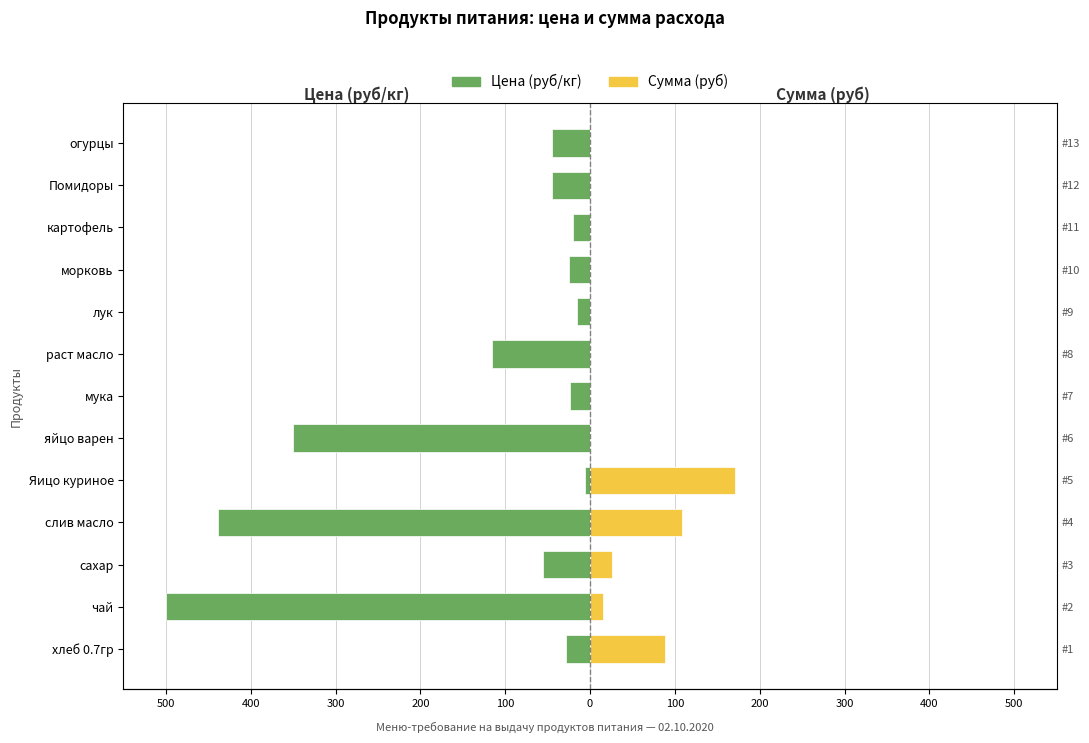

How many data points does each series have?

13